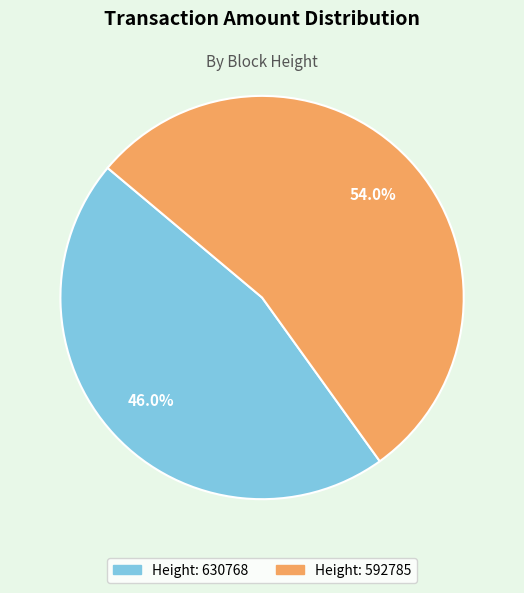

Is there any slice that represents more than half of the pie?

Yes